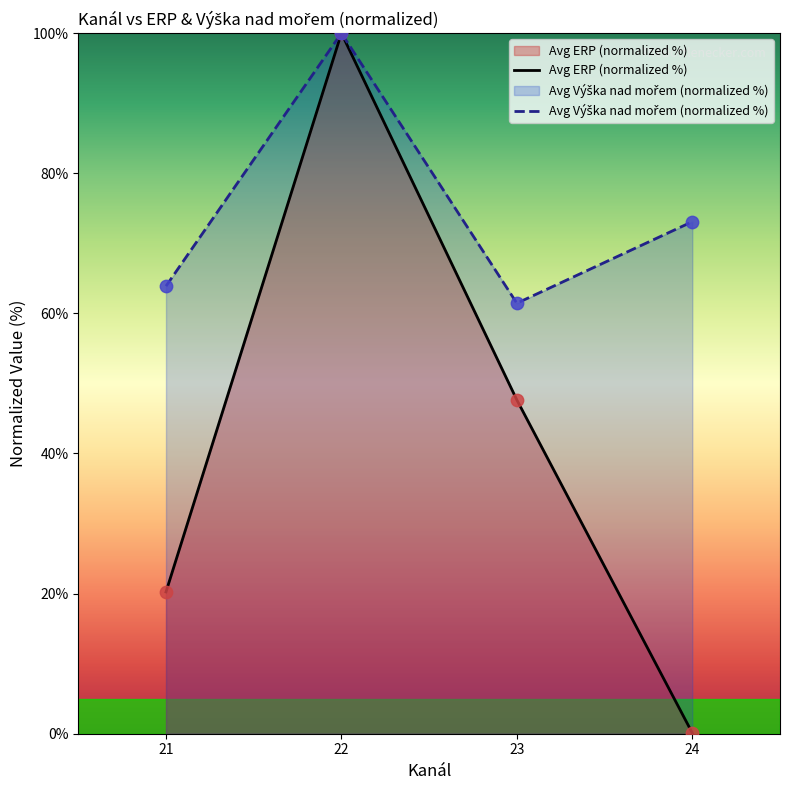

At which category is the sum across all series the highest?

22